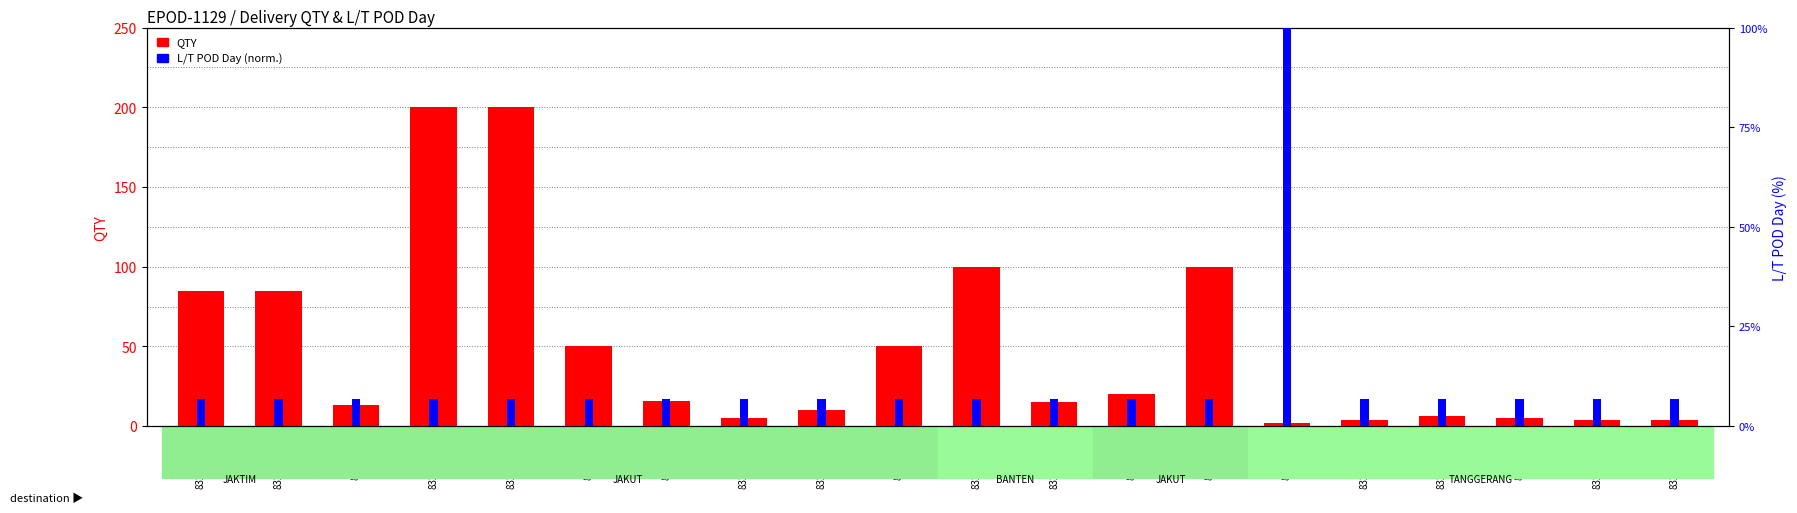

What is the lowest value of the QTY series?

2.0